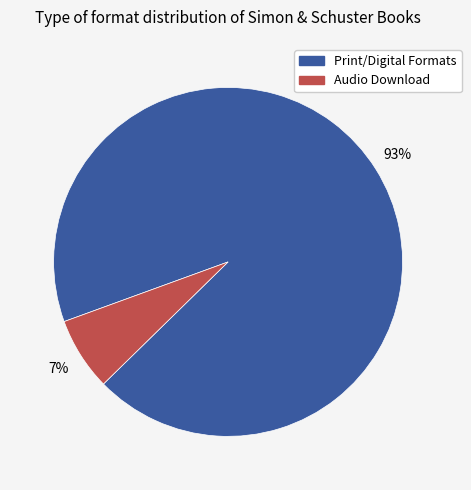

Is there a majority slice in this chart?

Yes